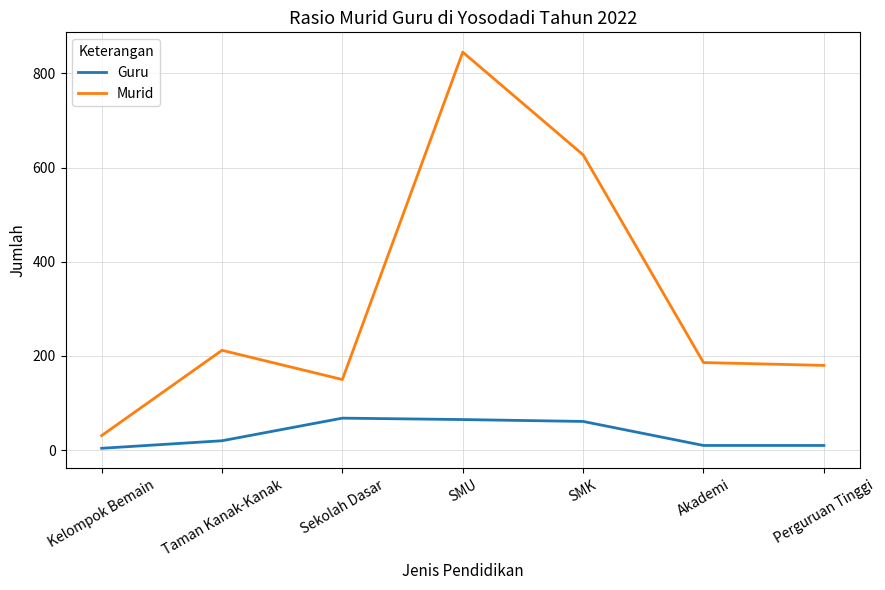

What is the spread (max minus min) of values at SMU?

780